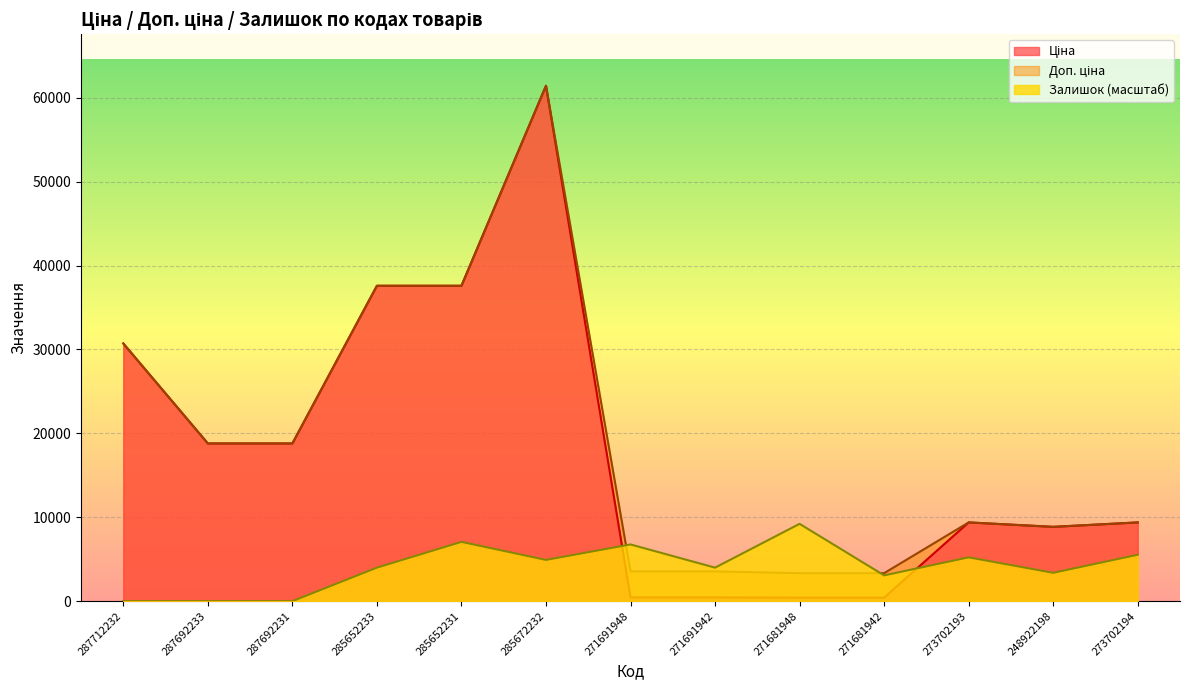

At which label does Ціна reach its peak?

285672232